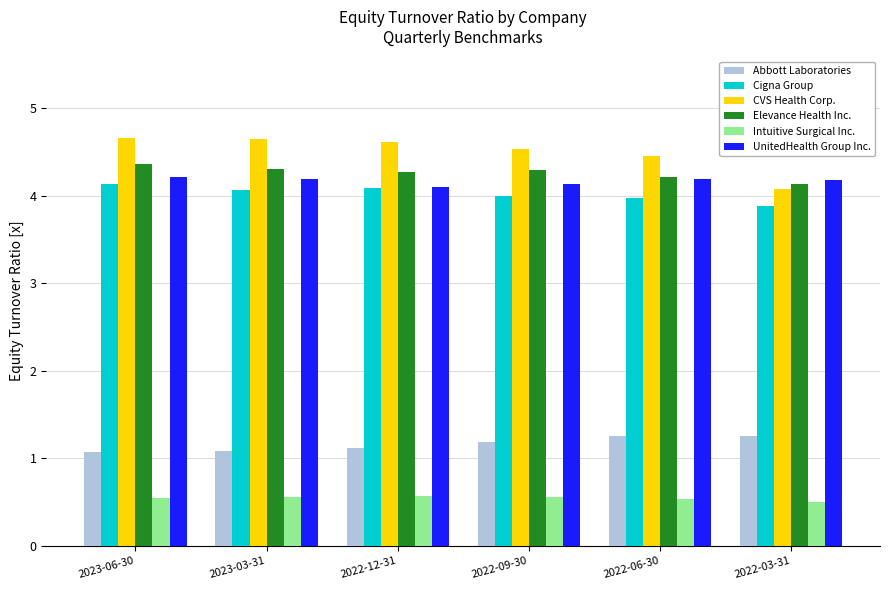

What is the maximum value shown in the chart?

4.7